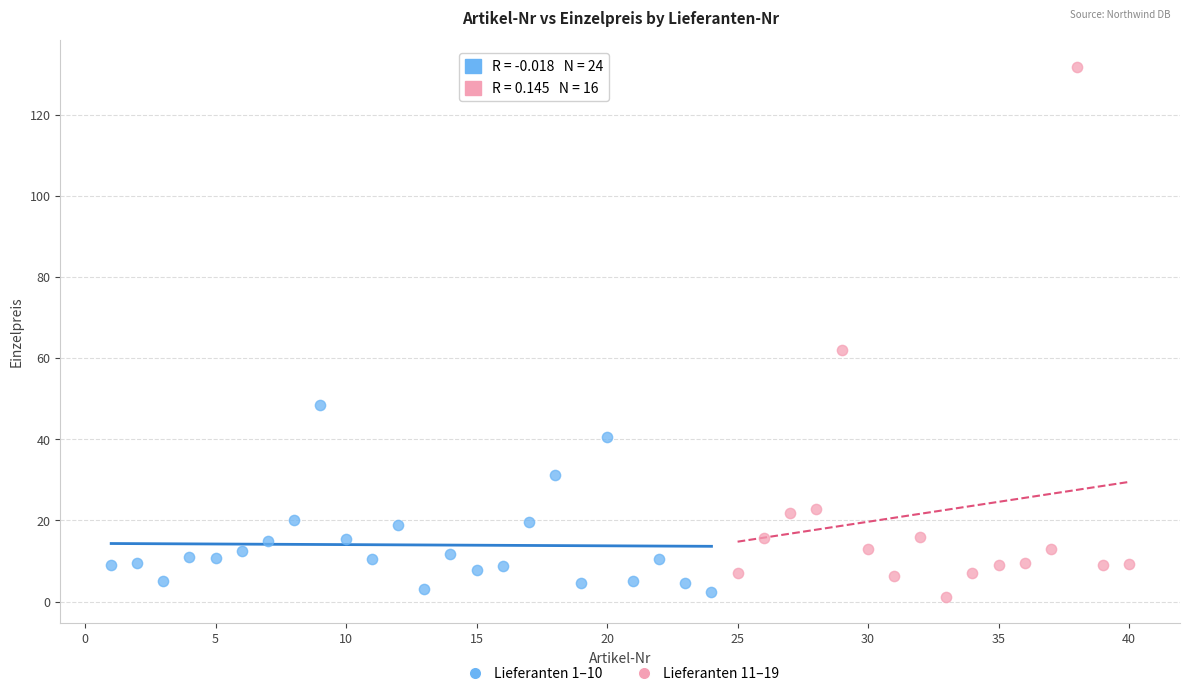

What are all the series names shown in the legend?

Lieferanten 1–10, Lieferanten 11–19